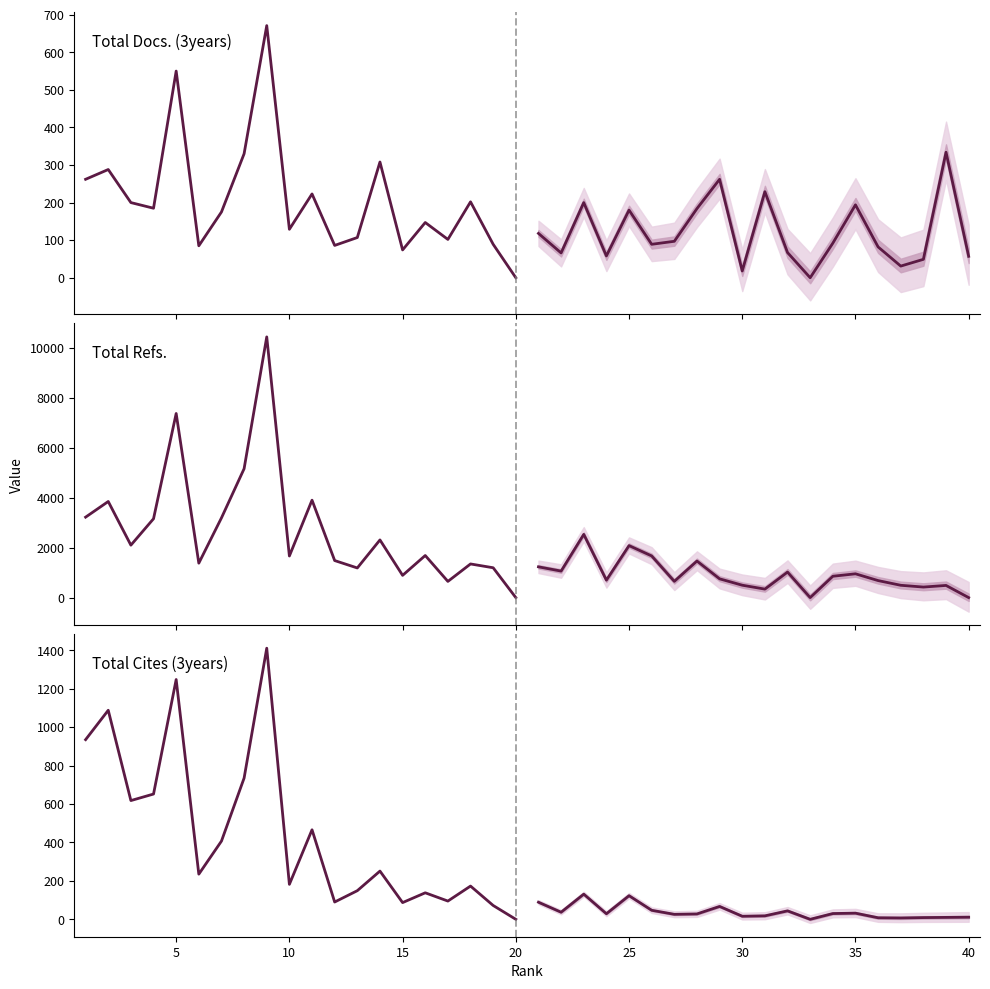

What is the difference between the maximum and minimum values in the Total Docs. (3years) (historical) series?

671